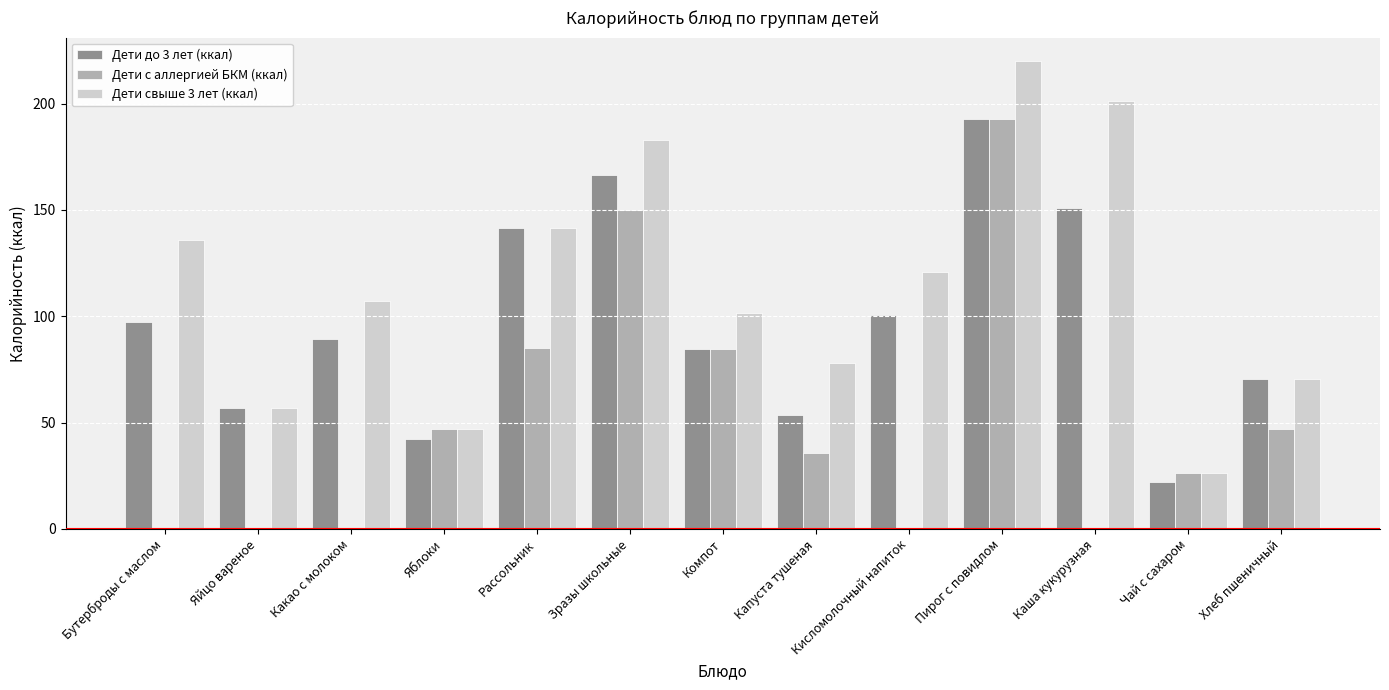

How many groups of bars are there?

13